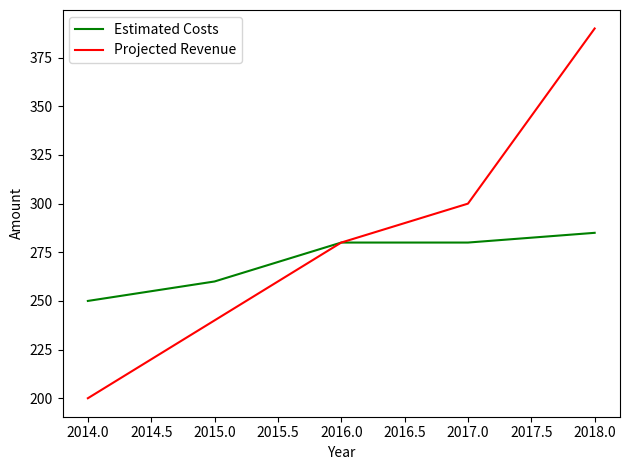

Reading left to right, what are all the values shown in this chart?

Estimated Costs: 250	260	280	280	285
Projected Revenue: 200	240	280	300	390